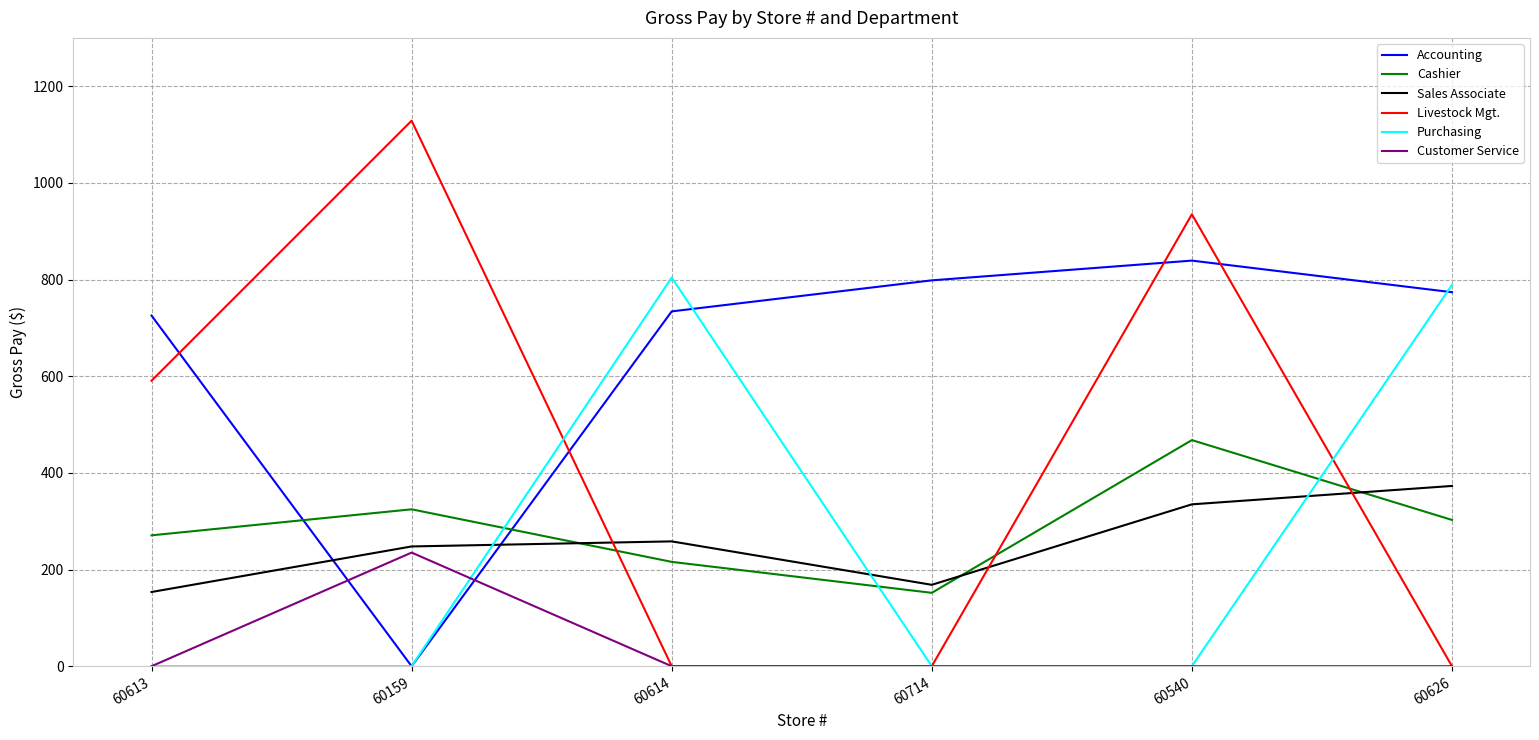

What is the sum of the Cashier values at 60613 and 60614?

486.7